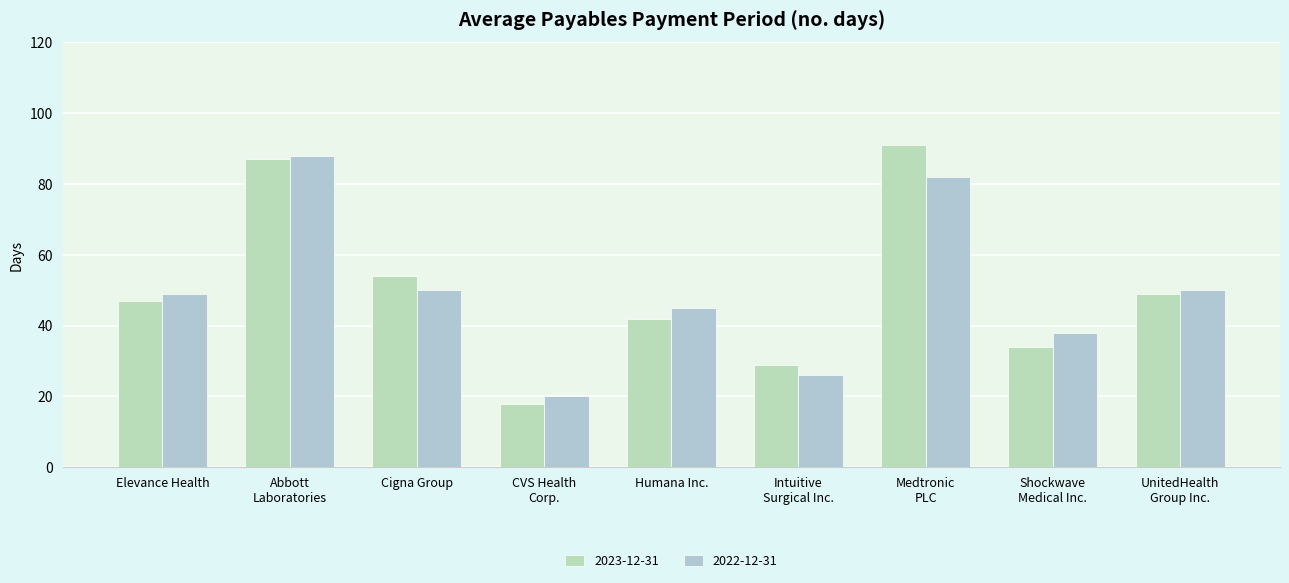

Are the bars grouped side by side (vs. stacked)?

Yes